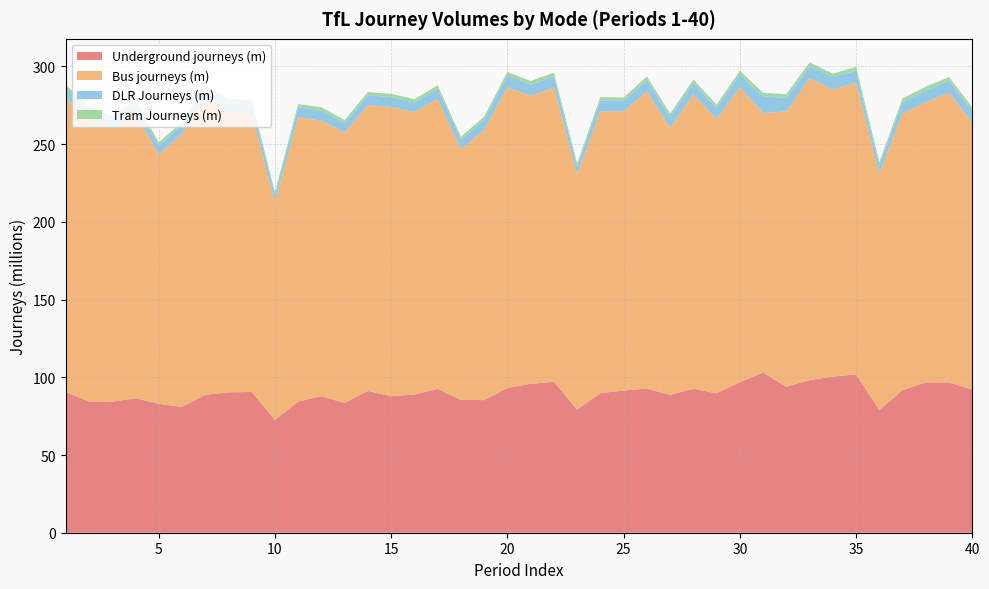

Reading left to right, what are all the values shown in this chart?

Underground journeys (m): 90.5	84.5	84.3	86.5	82.9	80.9	88.7	90.3	90.6	72.5	84.4	87.8	83.5	91.2	87.8	88.9	92.5	85.5	85.3	93.1	95.8	97.1	79.3	89.8	91.5	92.7	88.7	92.6	89.7	96.9	103.0	94.0	98.2	100.4	101.9	79.0	91.7	96.7	96.6	92.1
Bus journeys (m): 189.1	181.6	175.9	183.4	160.4	175.8	189.8	179.9	178.8	140.1	183.0	177.2	173.9	183.8	186.1	181.7	186.7	161.1	173.9	193.4	185.2	189.4	151.2	181.4	179.5	191.2	171.8	189.2	176.5	189.9	167.1	177.0	194.2	184.7	187.6	151.9	178.1	180.3	186.5	171.6
DLR Journeys (m): 6.3	5.8	5.8	6.1	5.8	5.5	6.3	6.7	6.4	4.8	6.3	6.5	6.0	6.4	6.3	6.1	6.4	6.2	6.4	7.5	7.3	7.1	5.2	6.9	7.0	7.3	7.0	7.4	7.0	7.9	10.6	8.7	7.7	8.0	7.7	5.7	7.3	7.6	7.6	7.6
Tram Journeys (m): 2.3	2.2	2.1	2.1	2.0	2.0	2.3	2.2	2.3	1.8	2.1	2.2	2.1	2.1	2.2	2.2	2.3	1.9	2.1	2.4	2.3	2.4	1.9	2.2	2.0	2.3	2.1	2.3	2.2	2.5	2.3	2.4	2.5	2.2	2.5	2.0	2.3	2.4	2.4	2.3